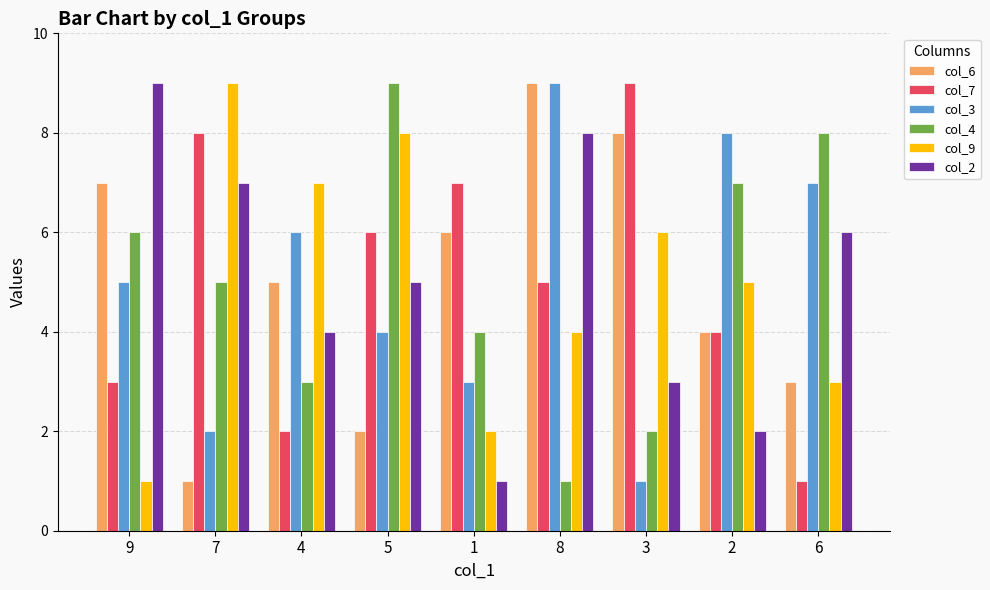

What is the average value of the col_6 series?

5